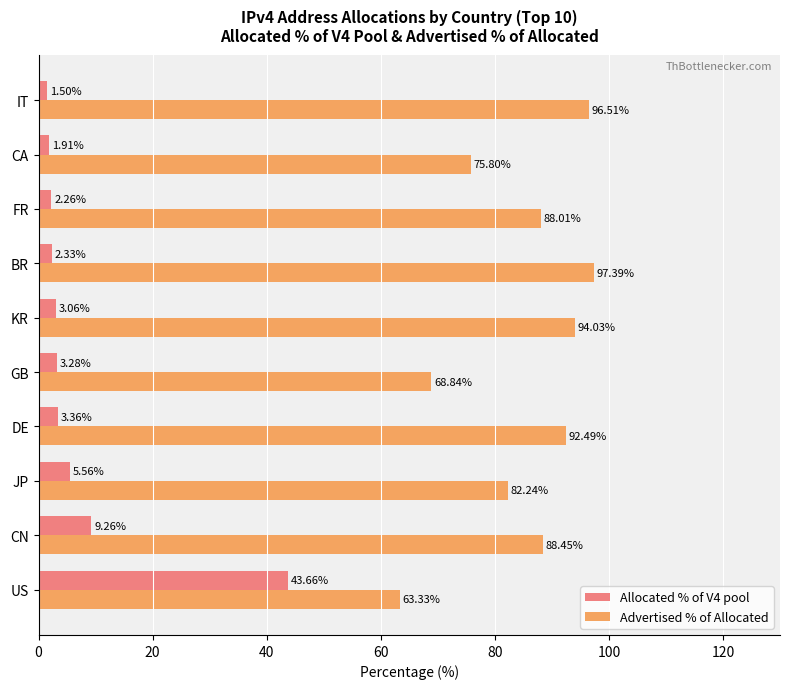

What is the spread (max minus min) of values at DE?

89.1